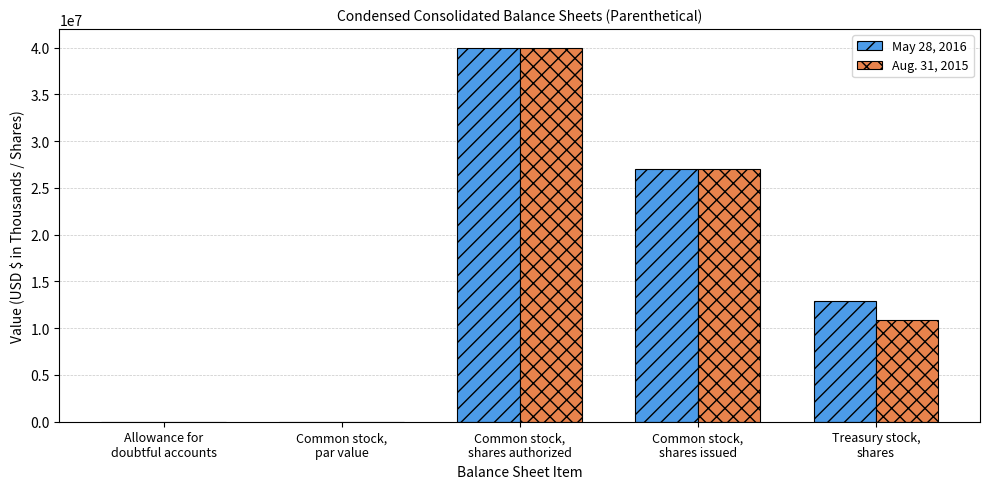

Is the value of Aug. 31, 2015 at Allowance for
doubtful accounts greater than the value of May 28, 2016 at Treasury stock,
shares?

No